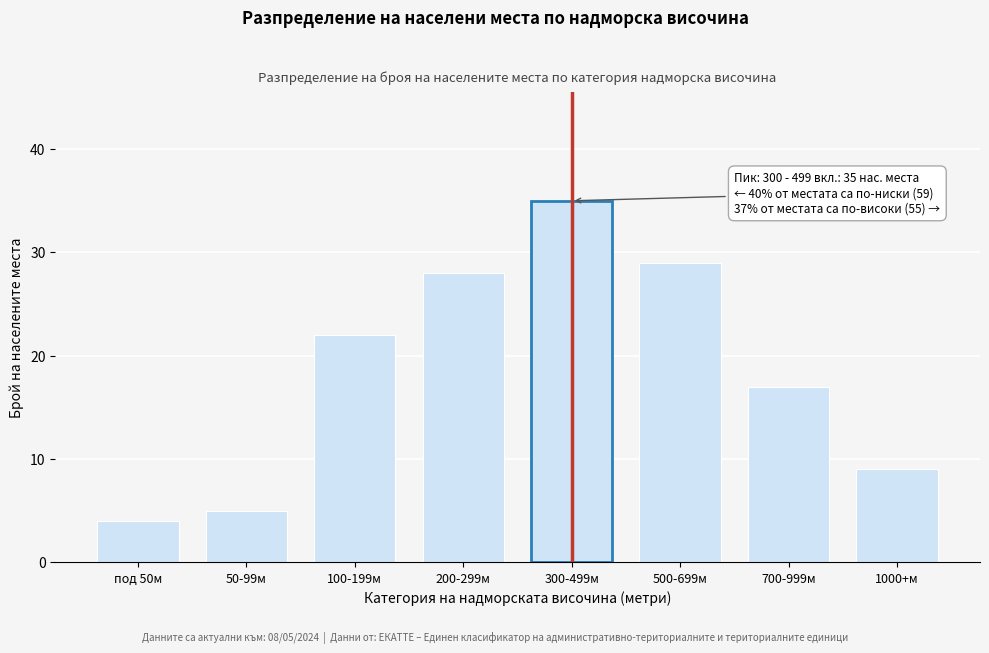

Reading right to left, list all the values displayed in this chart.

1000+м=9	700-999м=17	500-699м=29	300-499м=35	200-299м=28	100-199м=22	50-99м=5	под 50м=4